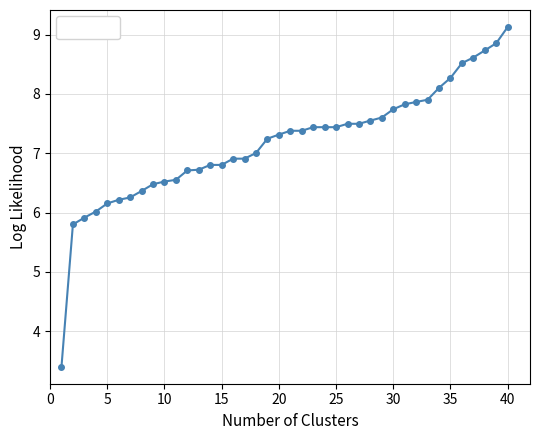

What is the minimum value shown in the chart?

3.4